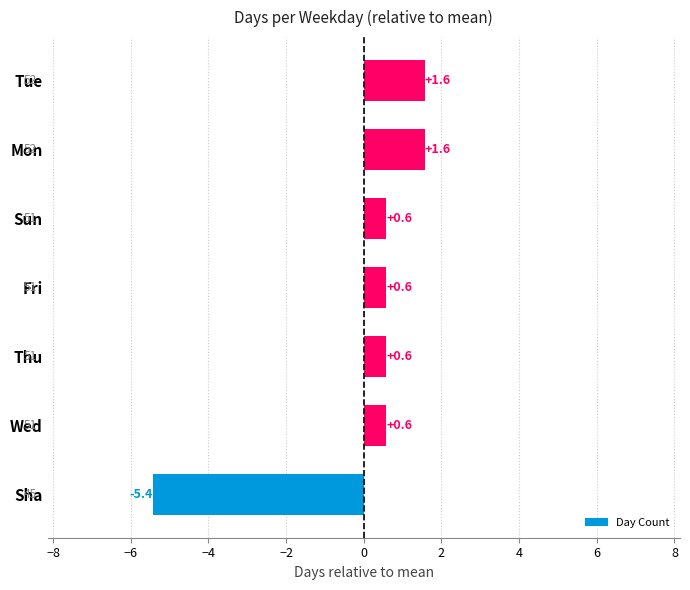

How many values are above zero?

6